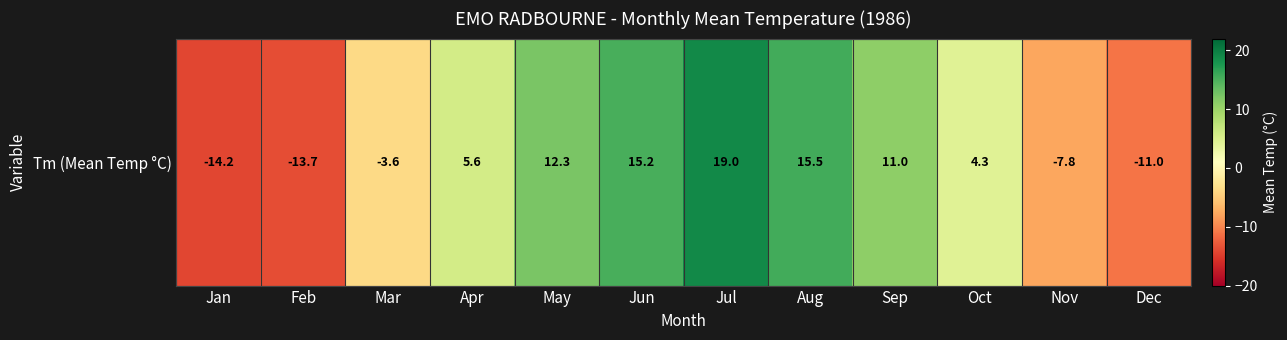

Reading left to right, transcribe all the data shown in this chart.

Jan=-14.2	Feb=-13.7	Mar=-3.6	Apr=5.6	May=12.3	Jun=15.2	Jul=19.0	Aug=15.5	Sep=11.0	Oct=4.3	Nov=-7.8	Dec=-11.0